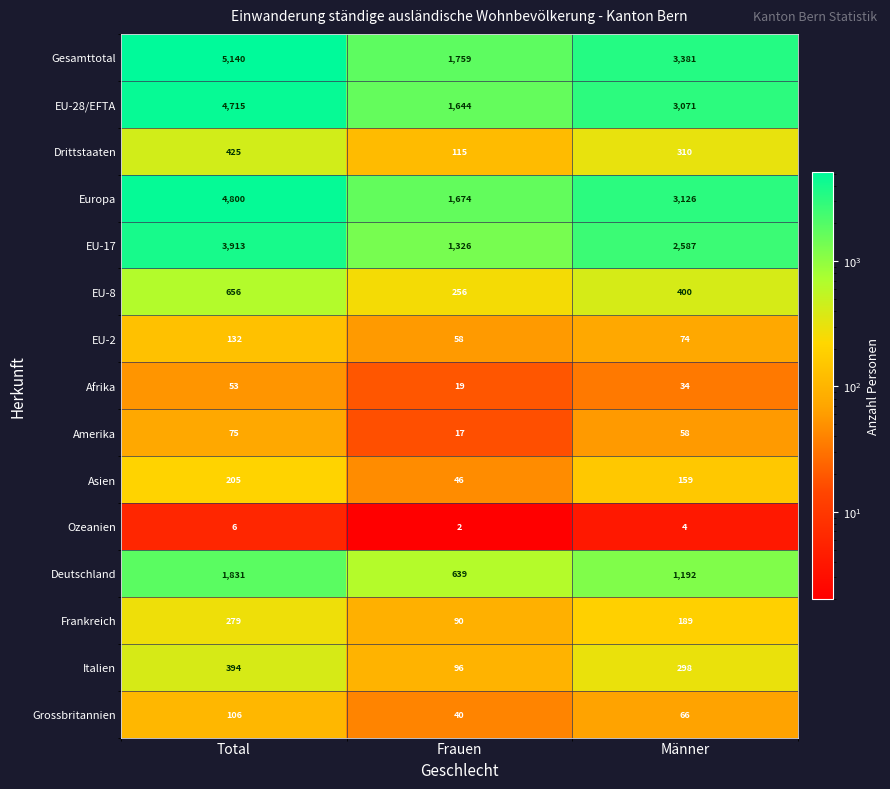

What is the difference between the highest and lowest values at Total?

5134